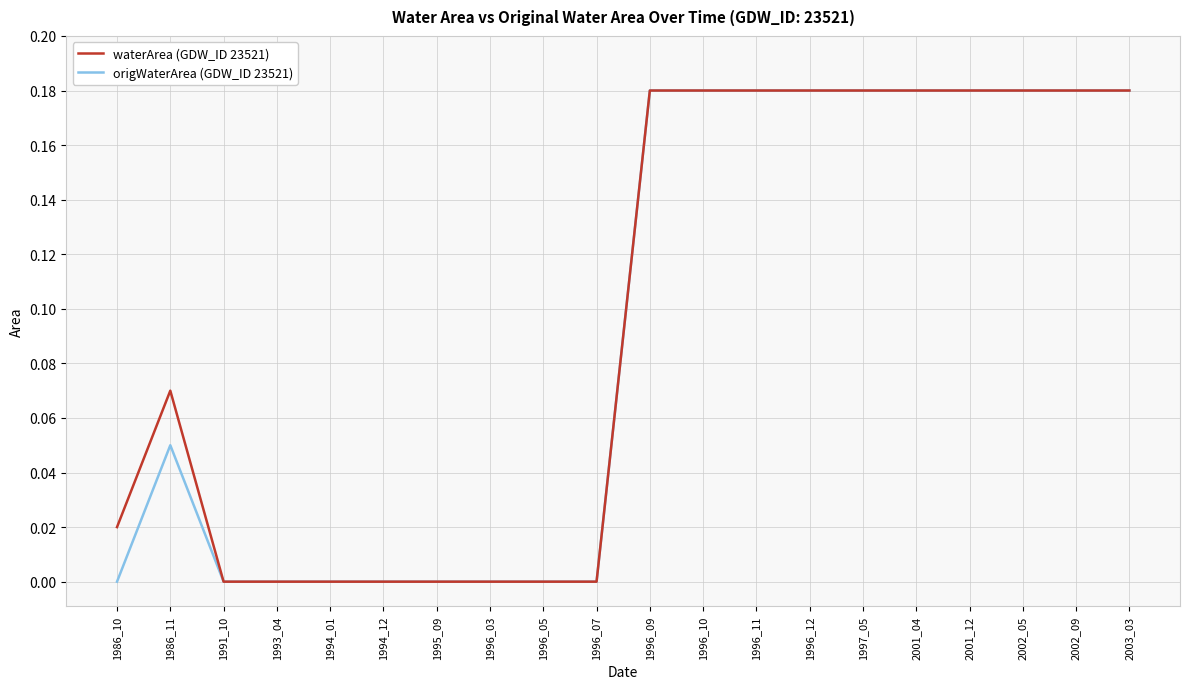

The origWaterArea (GDW_ID 23521) series shows 0.1 at 1994_01. True or false?

False